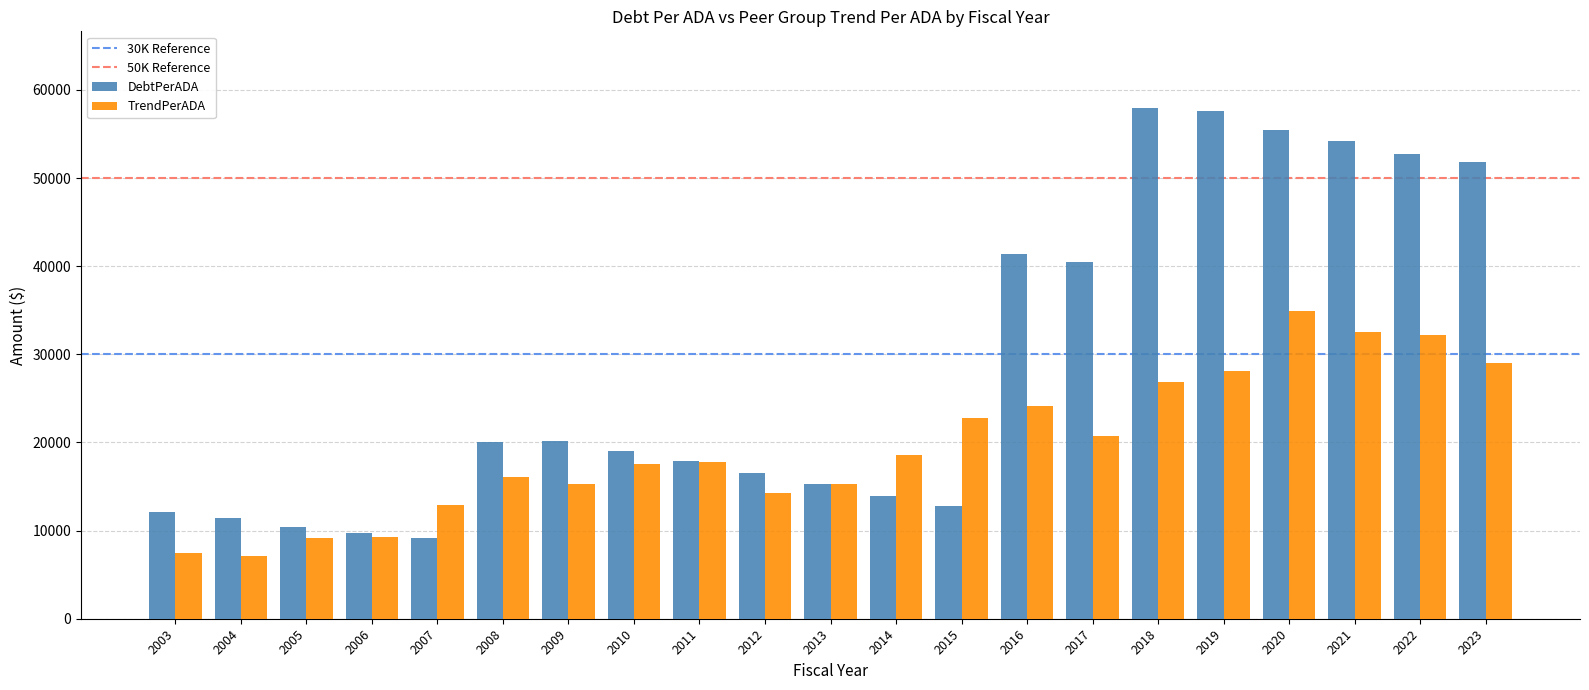

At how many categories does at least one series exceed 38542?

8